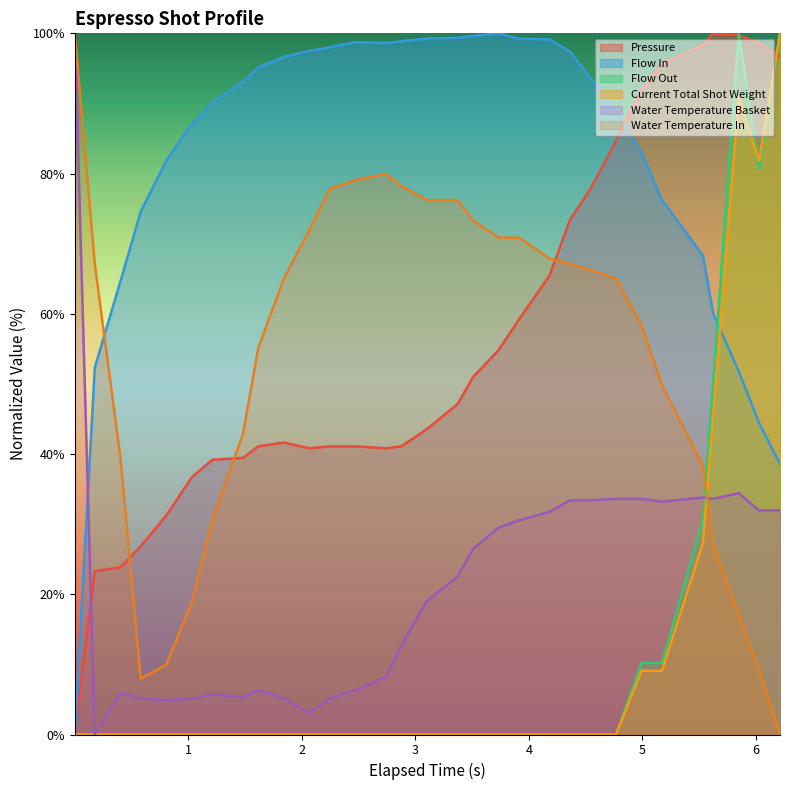

At 3.913, list the series in order from largest to smallest.

flow_in, water_temperature_in, pressure, water_temperature_basket, flow_out, current_total_shot_weight